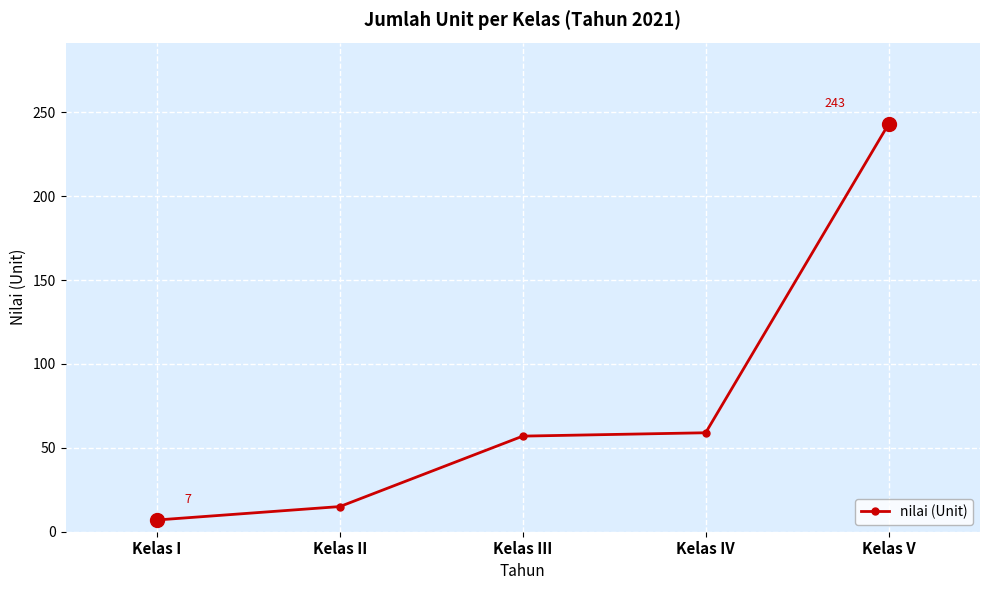

At which category does the chart reach its peak across all series?

Kelas V